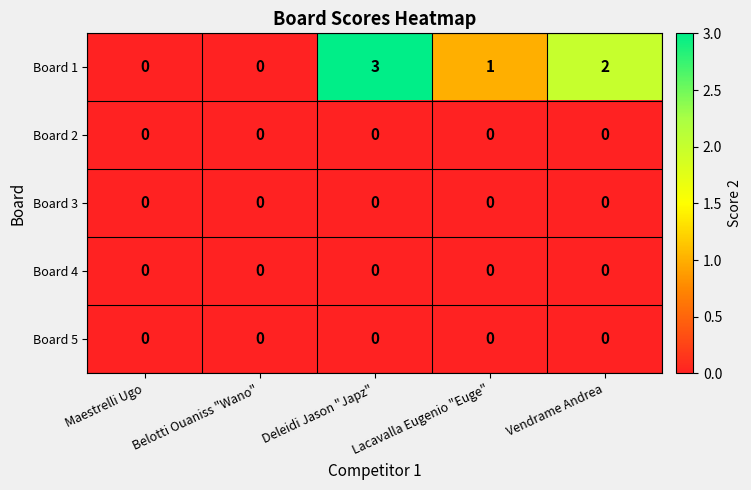

Is it true that Board 4 equals 0 at Vendrame Andrea?

True